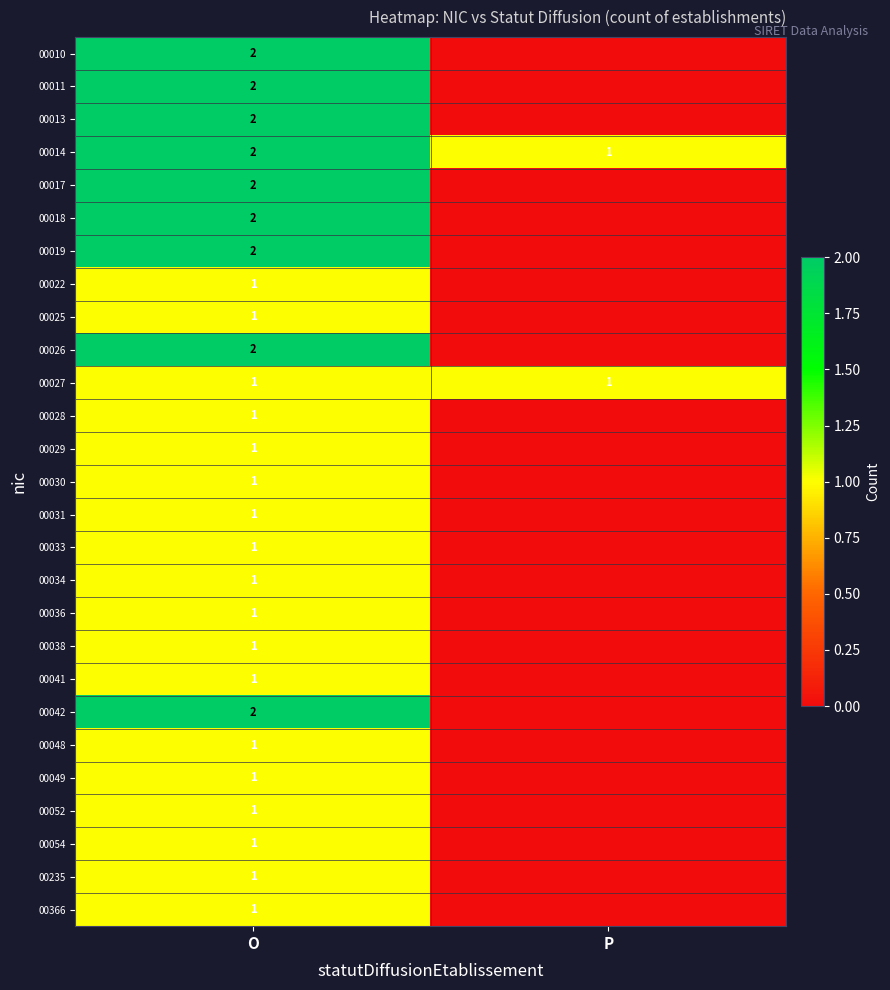

The value of 00022 at O is 1. True or false?

True